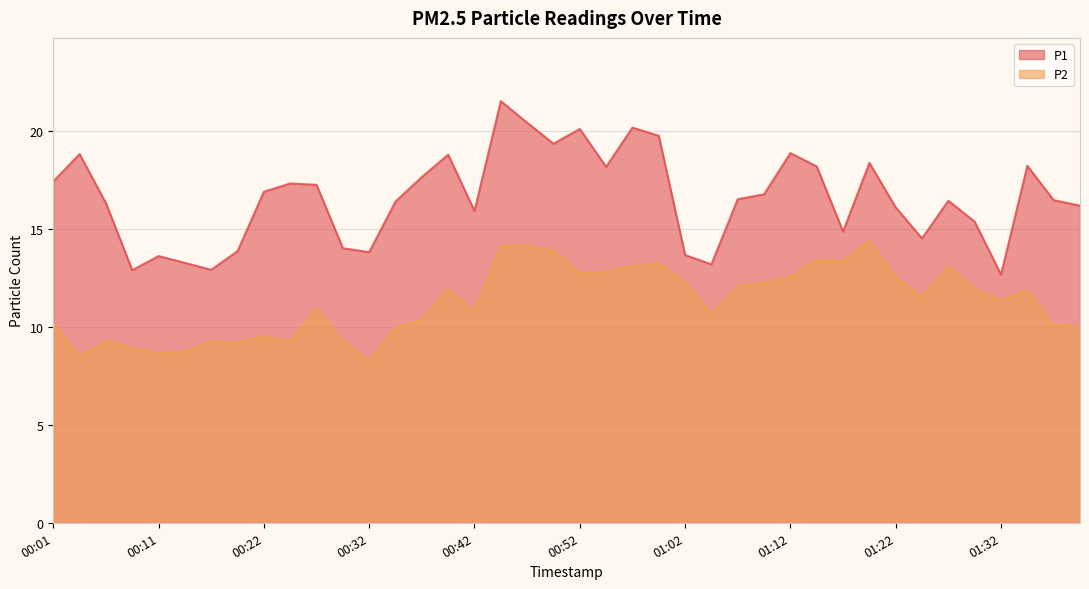

Rank the series by their maximum value, from lowest to highest.

P2, P1